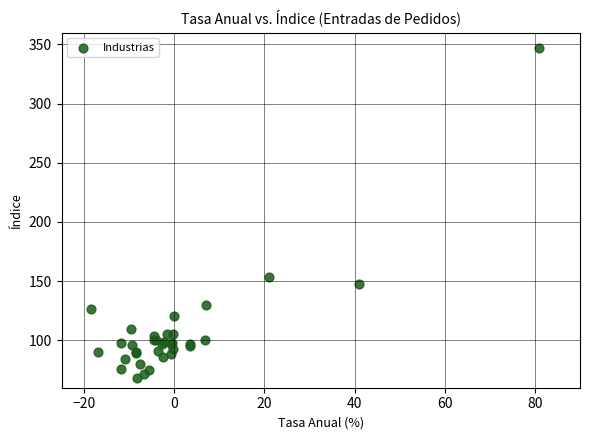

What Y value in the scatter plot is closest to 207?

153.5